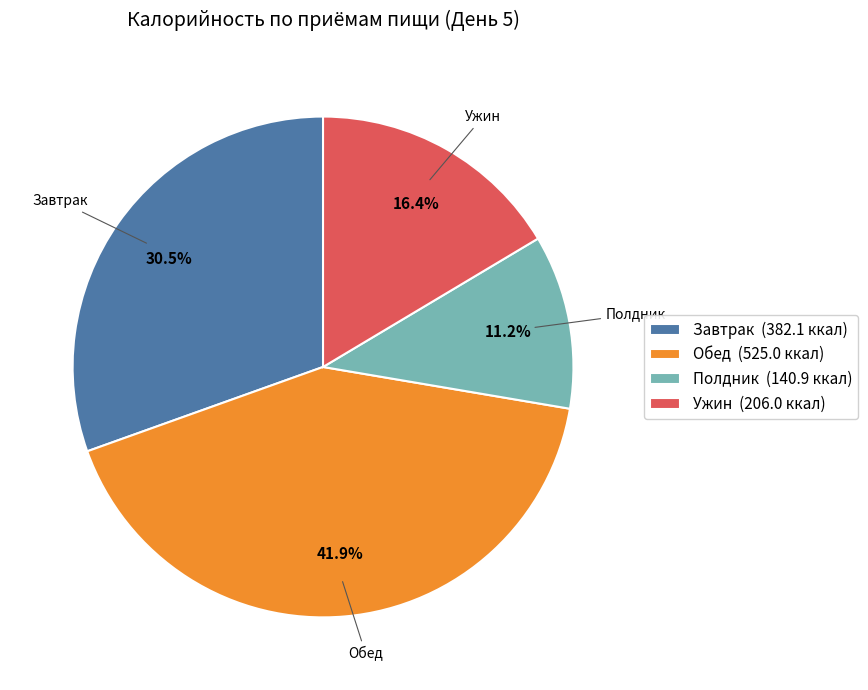

To the nearest percent, what is the difference between the largest and smallest slice percentages?

31%